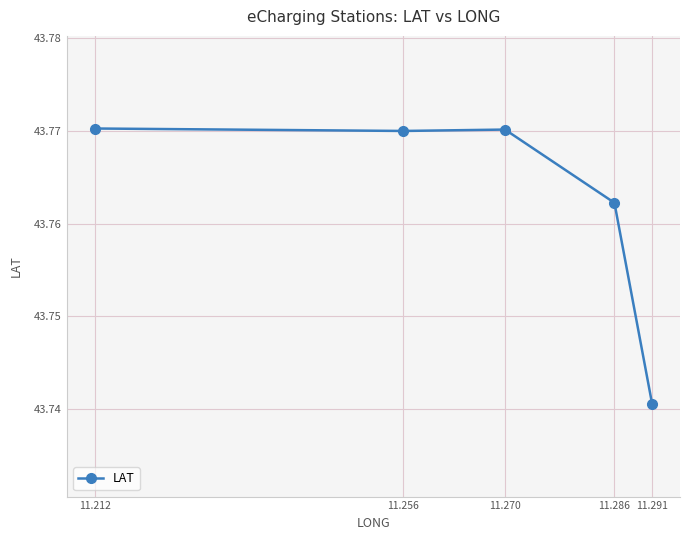

What is the sum of all values?

218.8